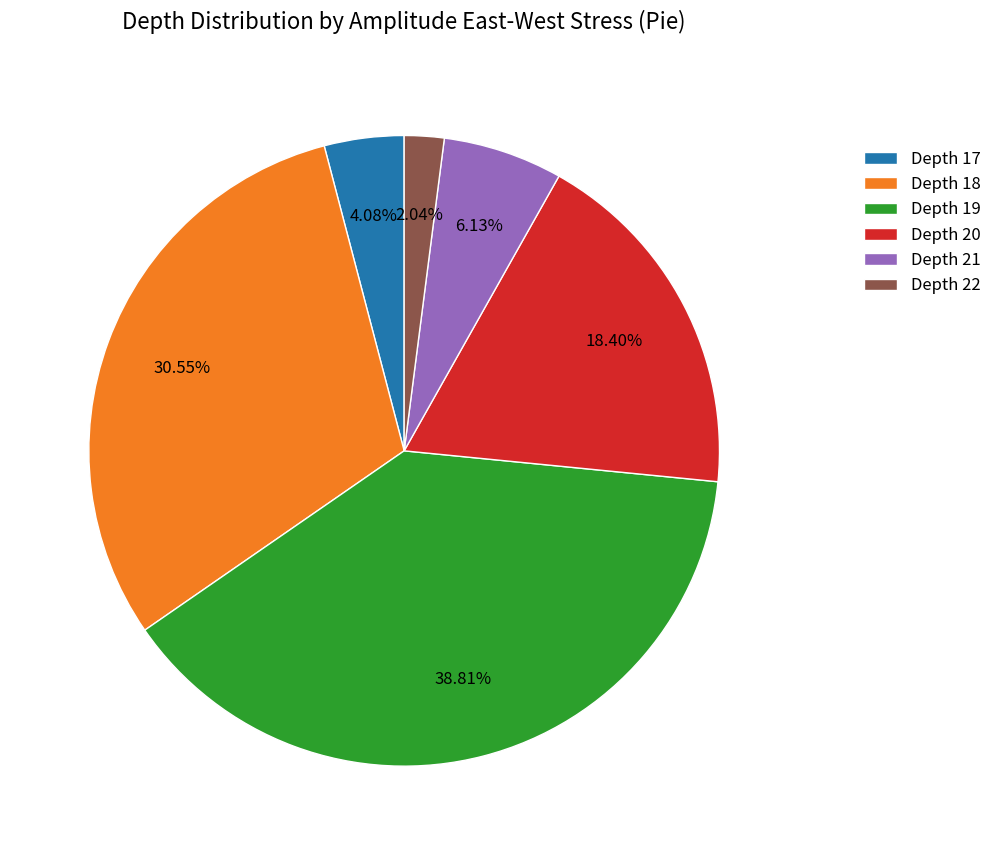

Does Depth 22 account for over 50% of the chart?

No